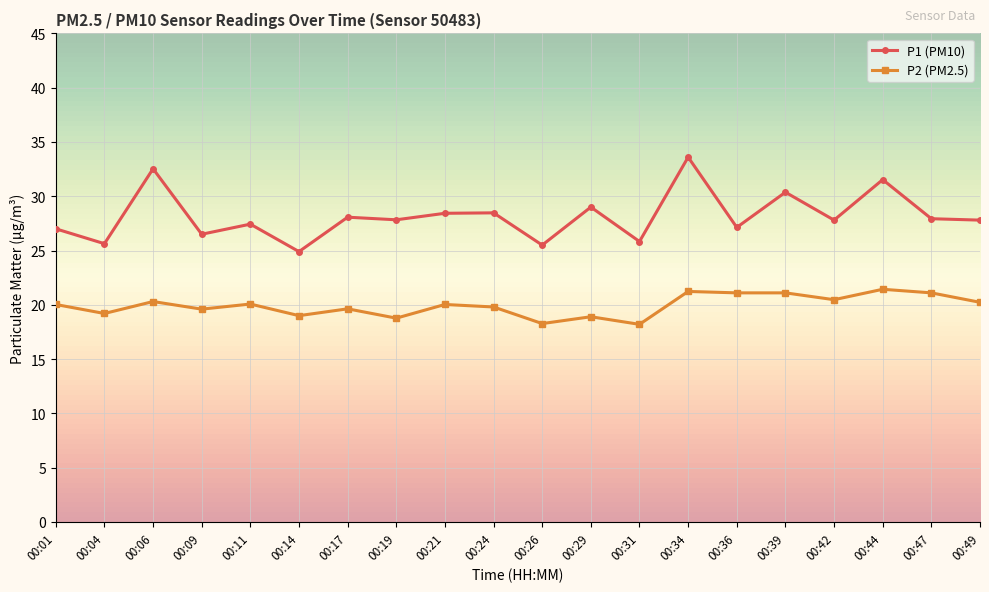

Count the number of categories in the chart.

20